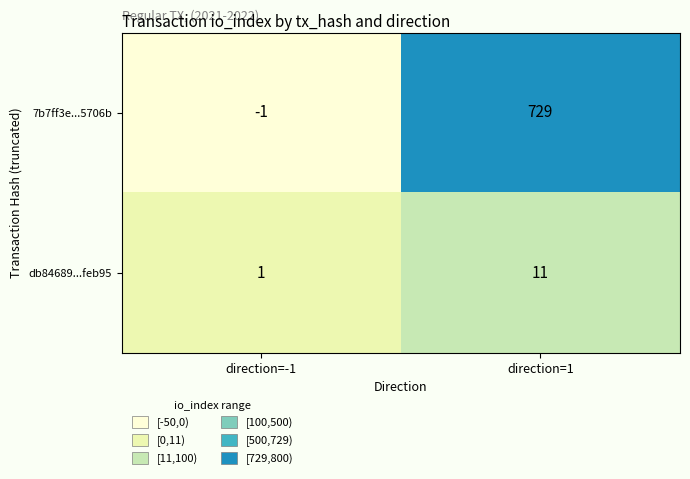

Rank the series at direction=1 from highest to lowest value.

7b7ff3e...5706b, db84689...feb95